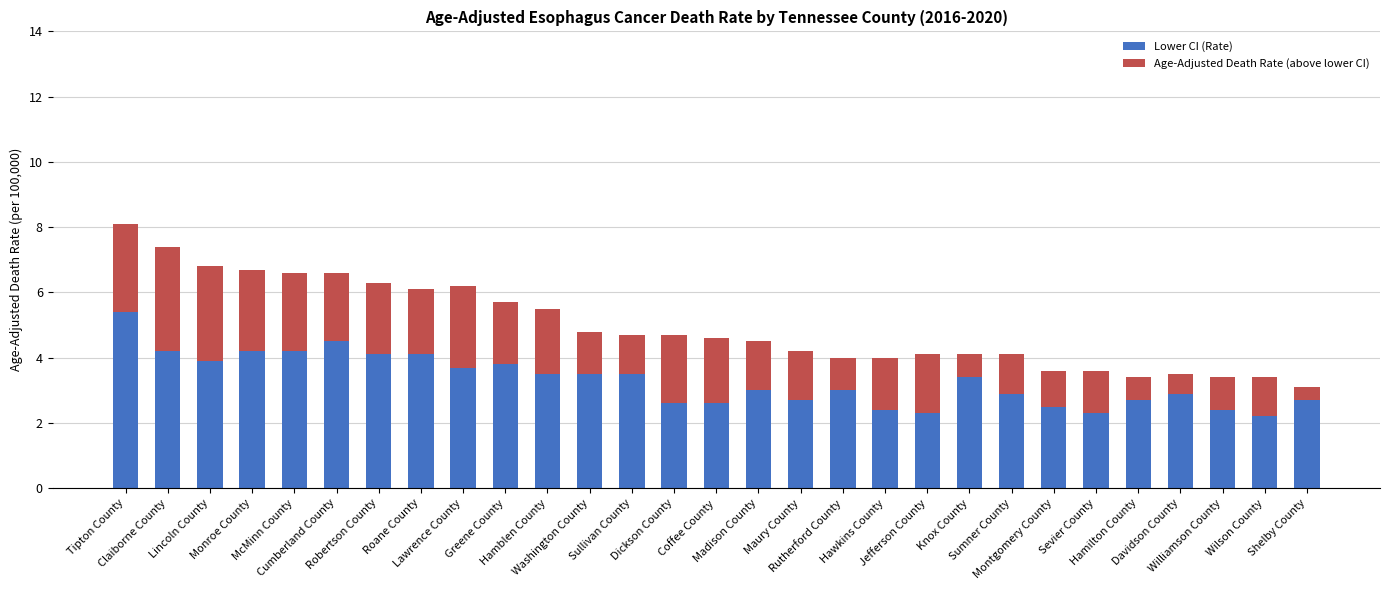

What is the maximum value for Lower CI (Rate)?

5.4